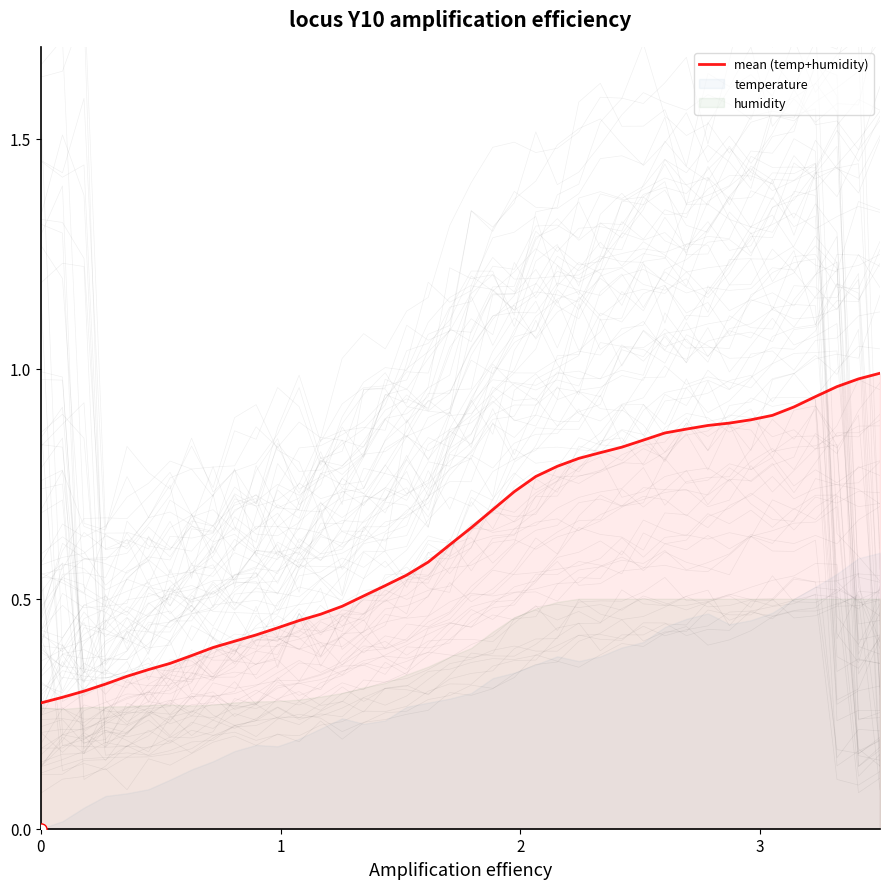

Does the chart have visible grid lines?

No